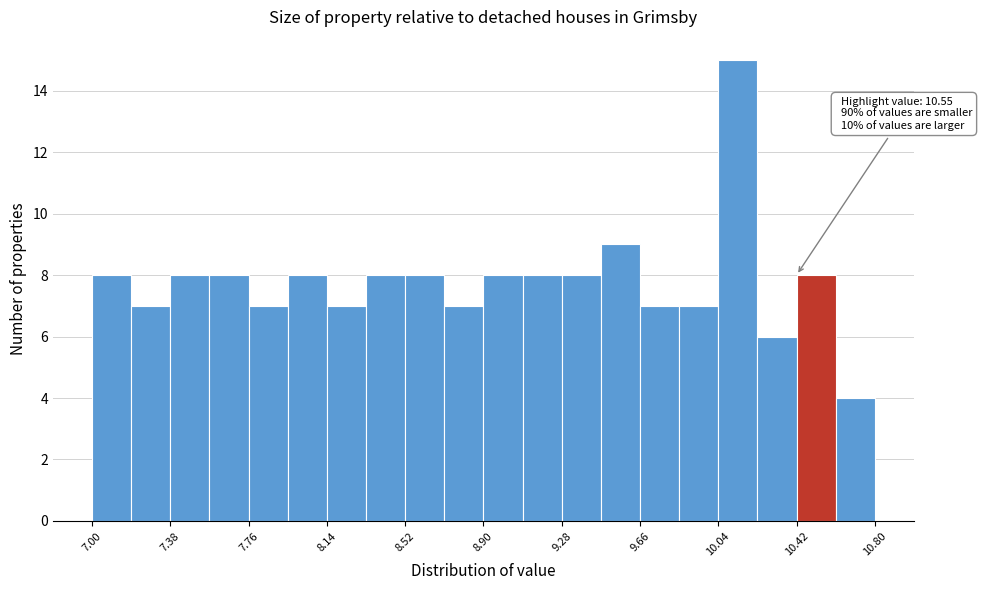

Read against the x-axis, roughly where is the centre of the tallest bar?

10.15